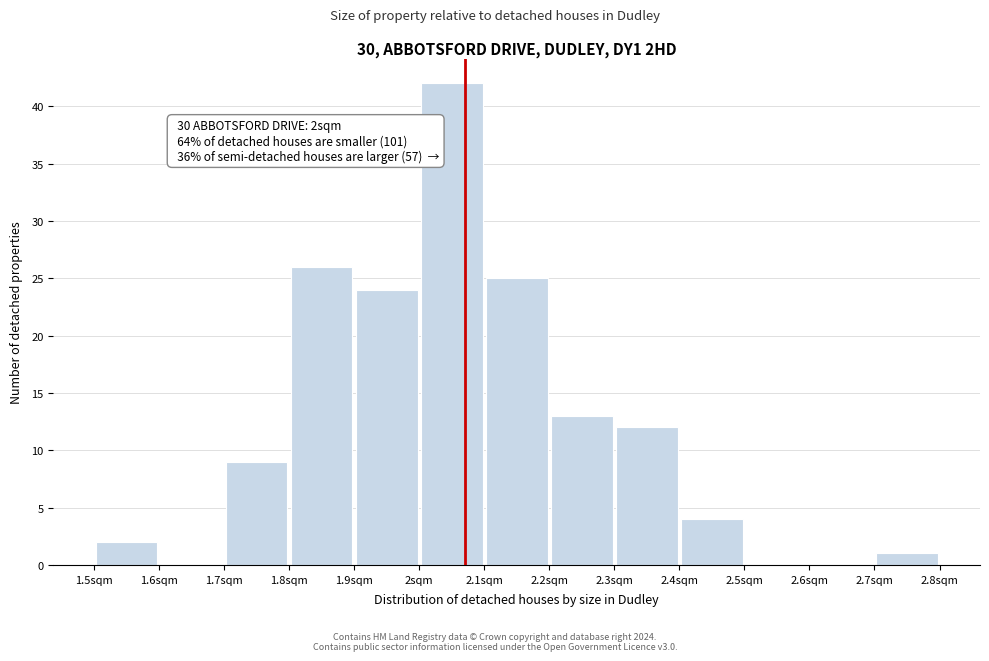

Over which range of the x-axis is the bar tallest?

2.0 to 2.1